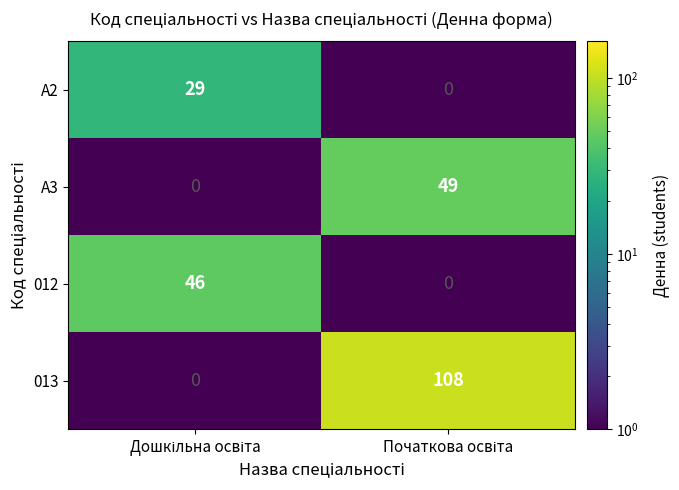

What is the maximum value shown in the chart?

108